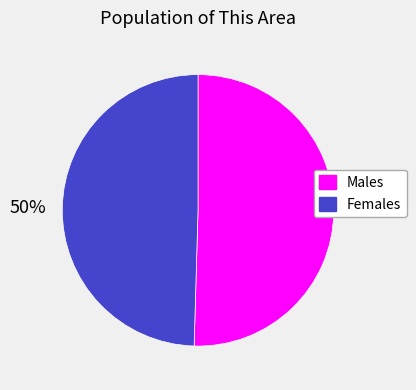

To the nearest percent, what is the average slice percentage?

50%